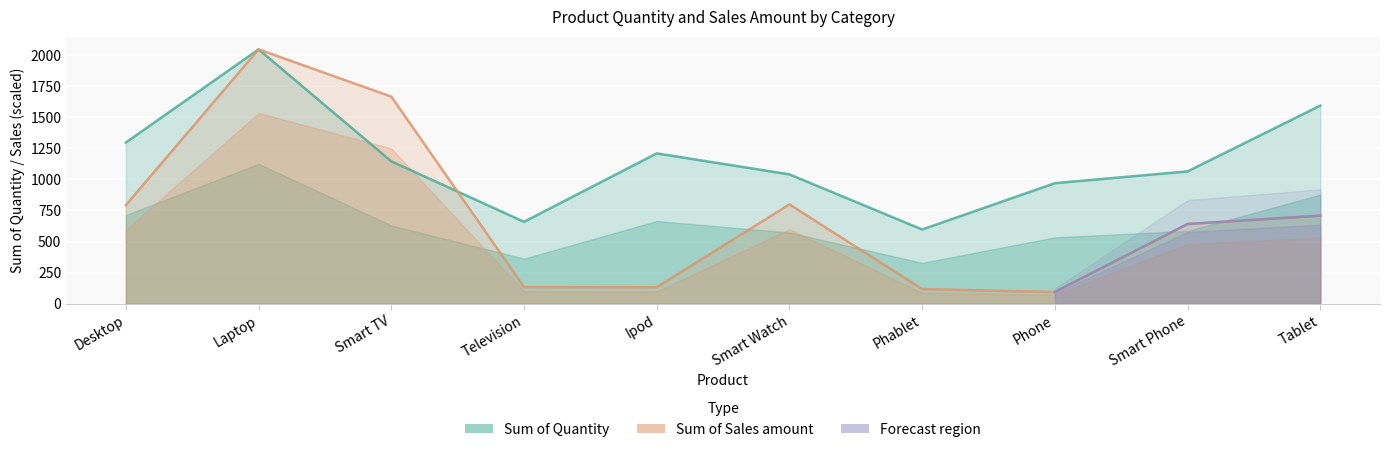

Is the value of Sum of Quantity at Smart TV greater than the value of Sum of Sales amount at Phablet?

Yes